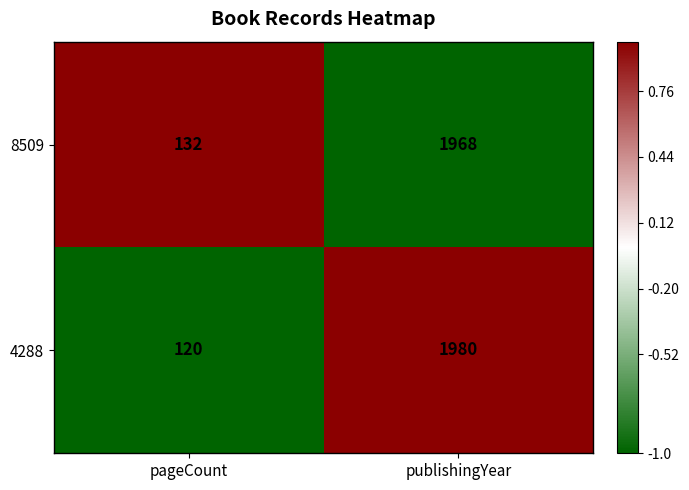

How many series are shown in this chart?

2